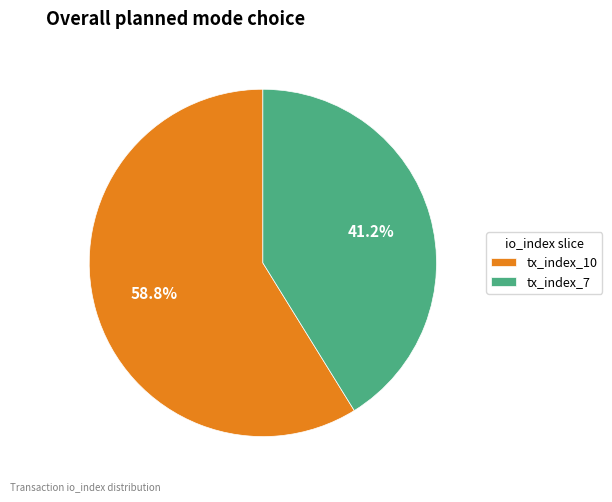

Which slice is the smallest?

tx_index_7